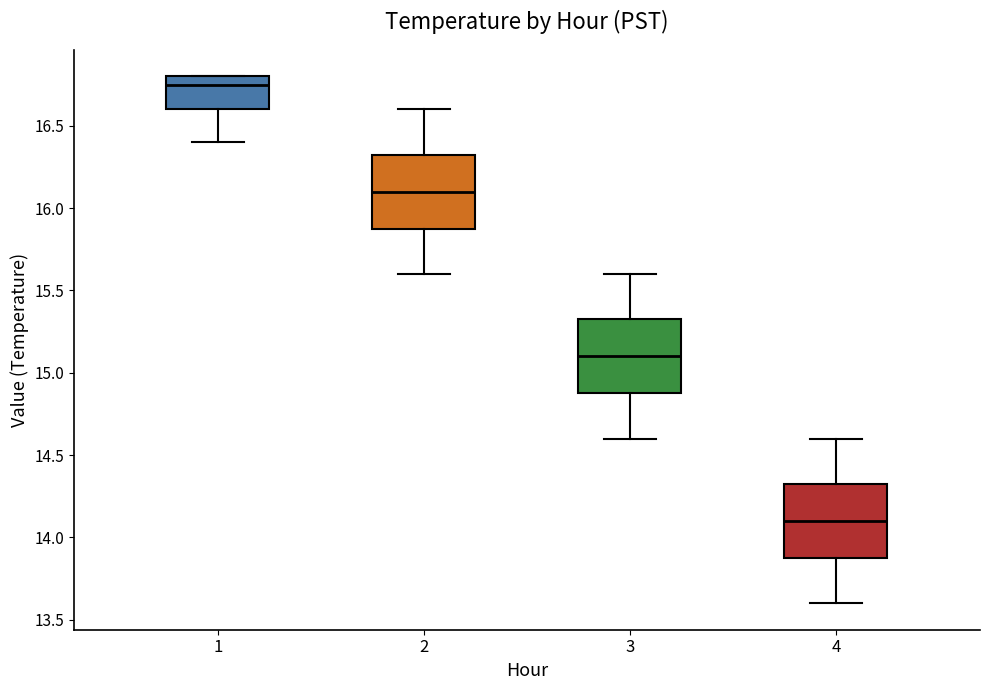

Reading left to right, read every box against the y-axis: the position of its median line, the range the box covers, and the ends of its whiskers. The values are not printed on the chart, so give them approximately, as read against the axis.

1: median 16.75, box 16.60 to 16.80, whiskers 16.40 to 16.80
2: median 16.10, box 15.90 to 16.35, whiskers 15.60 to 16.60
3: median 15.10, box 14.90 to 15.35, whiskers 14.60 to 15.60
4: median 14.10, box 13.90 to 14.35, whiskers 13.60 to 14.60